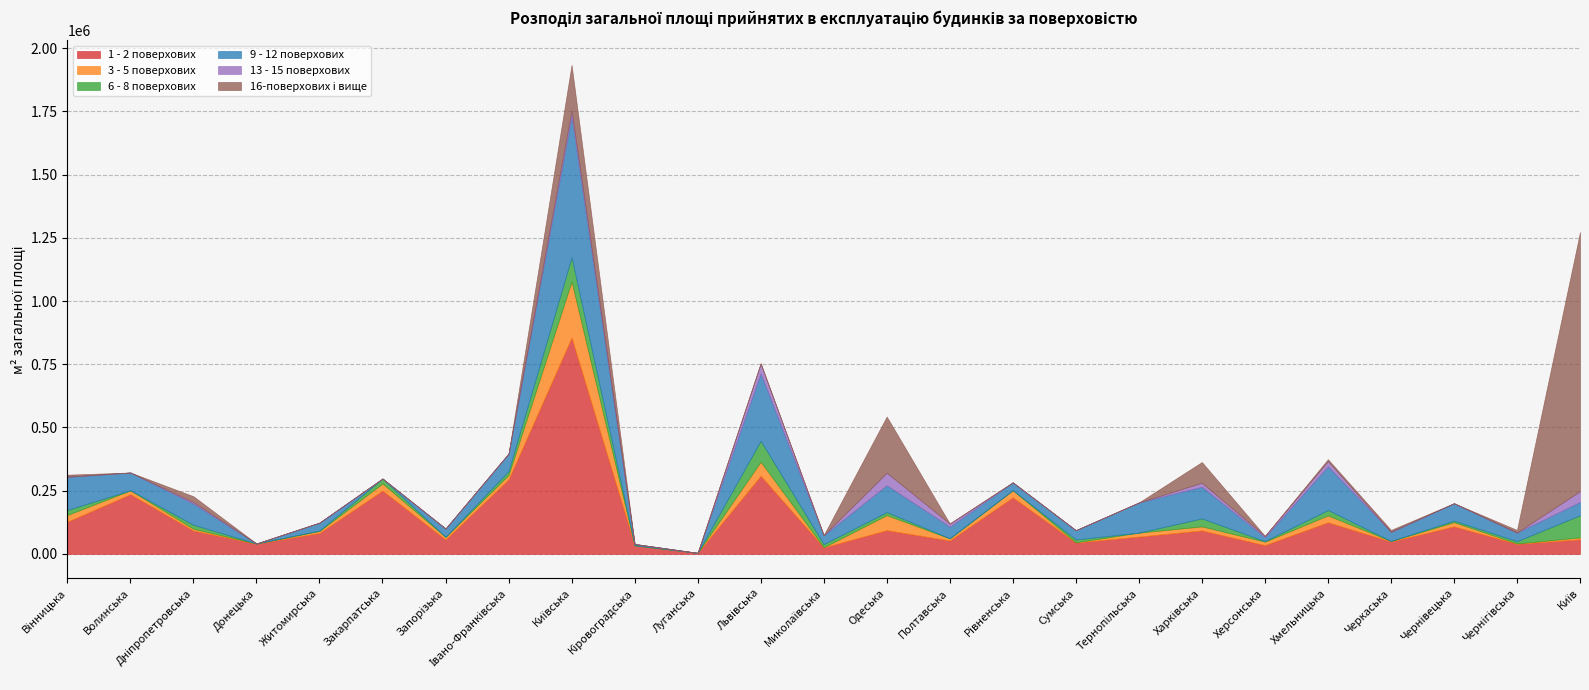

What is the spread (max minus min) of values at Херсонська?

34757